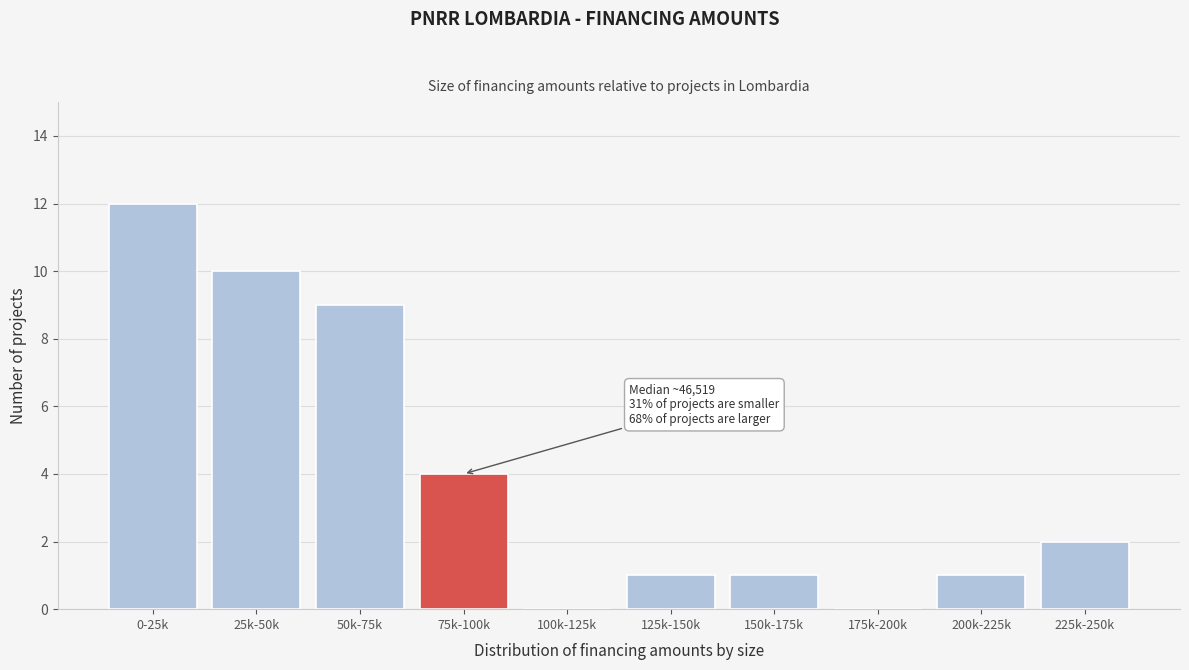

Reading left to right, transcribe all the data shown in this chart.

0-25k=12	25k-50k=10	50k-75k=9	75k-100k=4	100k-125k=0	125k-150k=1	150k-175k=1	175k-200k=0	200k-225k=1	225k-250k=2